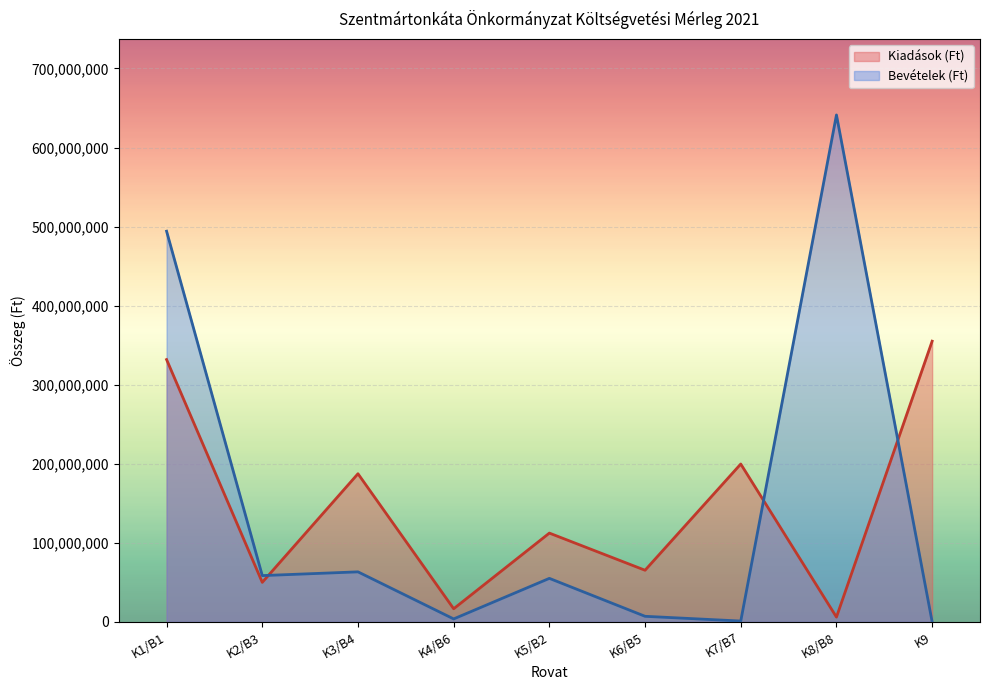

At which label does Kiadások (Ft) first exceed 112263613?

K1/B1